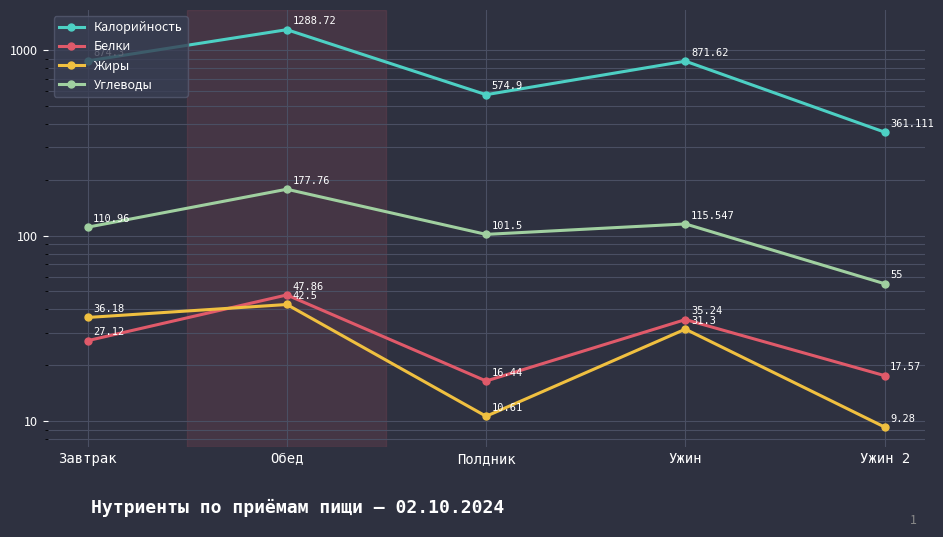

How many lines are shown in the chart?

4